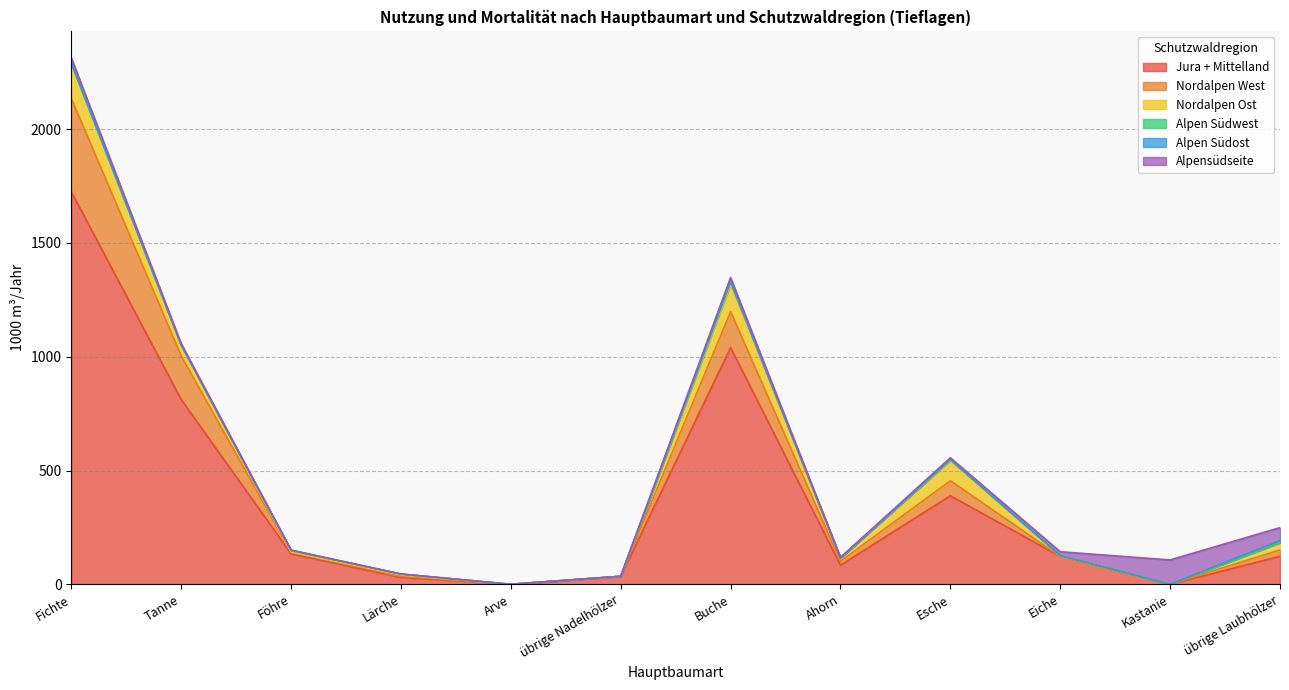

Which series has the largest total across all categories?

Jura + Mittelland